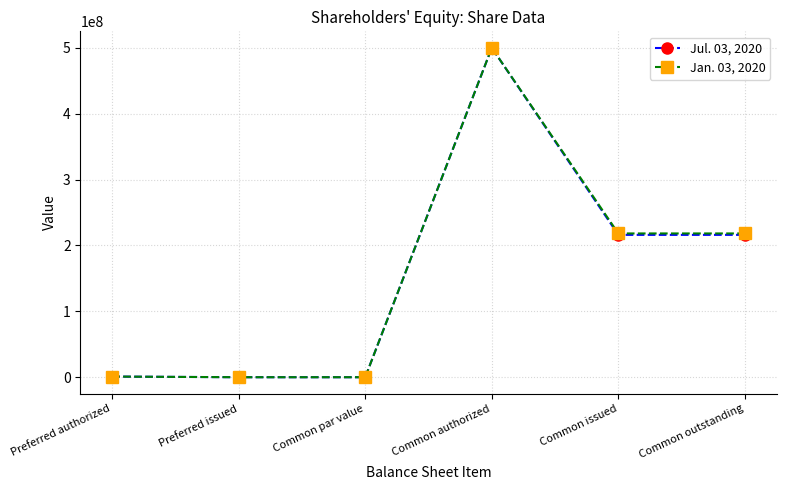

What position from the left is Common outstanding?

6